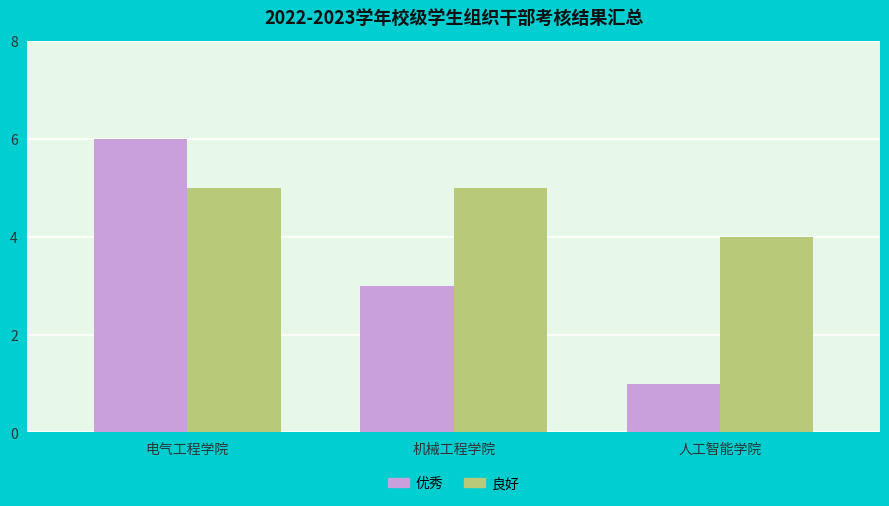

What is the total value across all series at 机械工程学院?

8